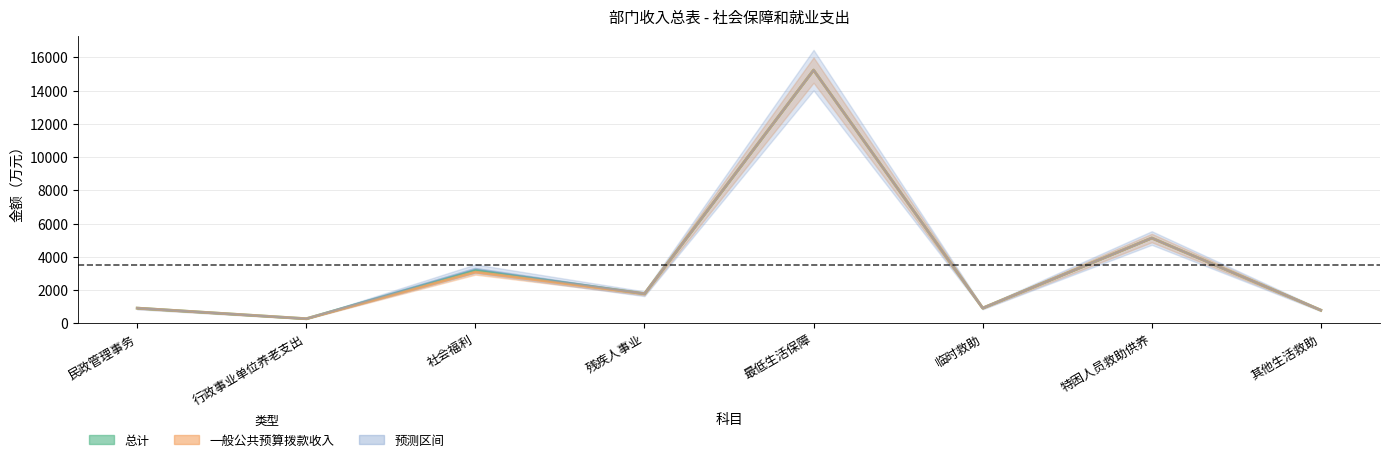

Does the chart display data point markers on the line(s)?

No